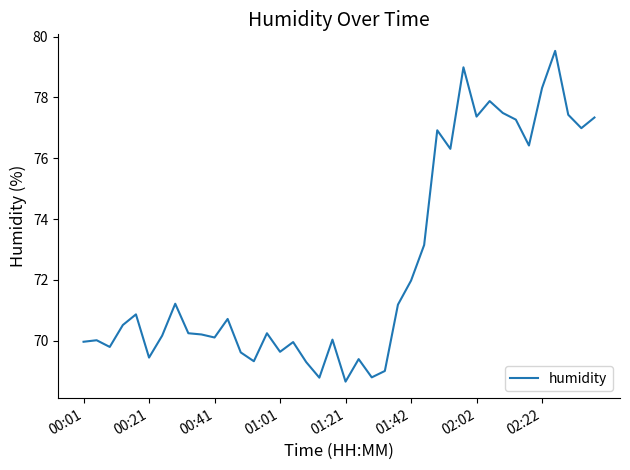

What is the difference between the maximum and minimum values?

10.9